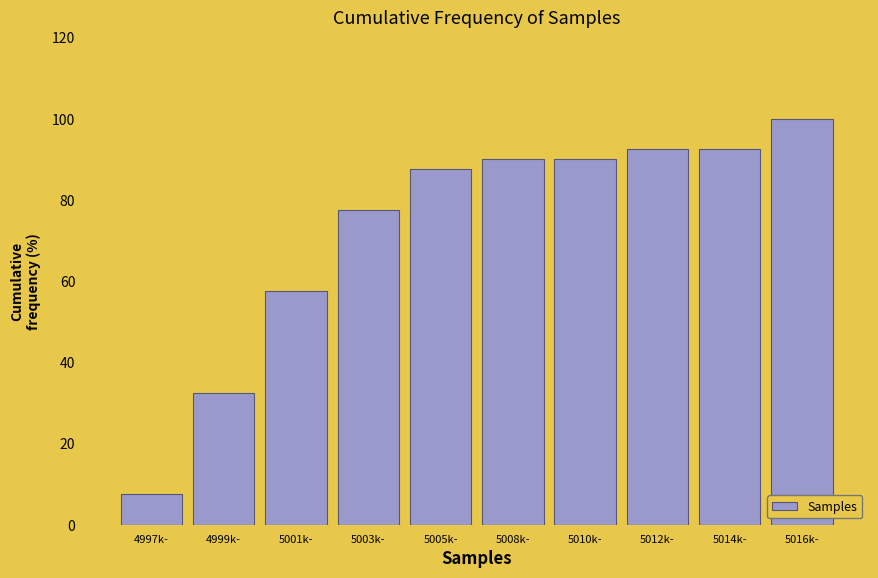

Reading left to right, transcribe all the data shown in this chart.

4997k-=7.5	4999k-=32.5	5001k-=57.5	5003k-=77.5	5005k-=87.5	5008k-=90.0	5010k-=90.0	5012k-=92.5	5014k-=92.5	5016k-=100.0